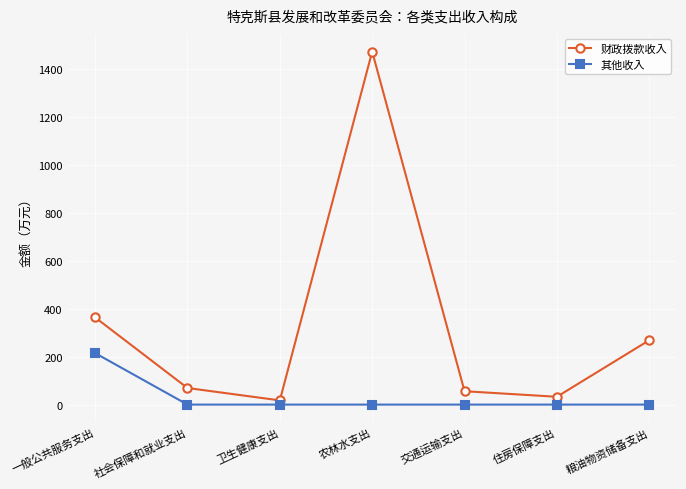

How many values in the 其他收入 series exceed 0?

1